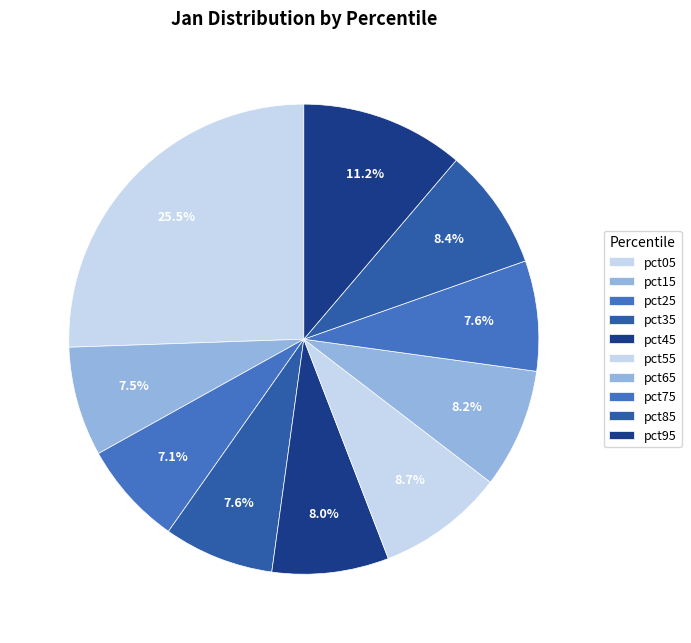

The pct55 slice represents 21% of the pie. True or false?

False